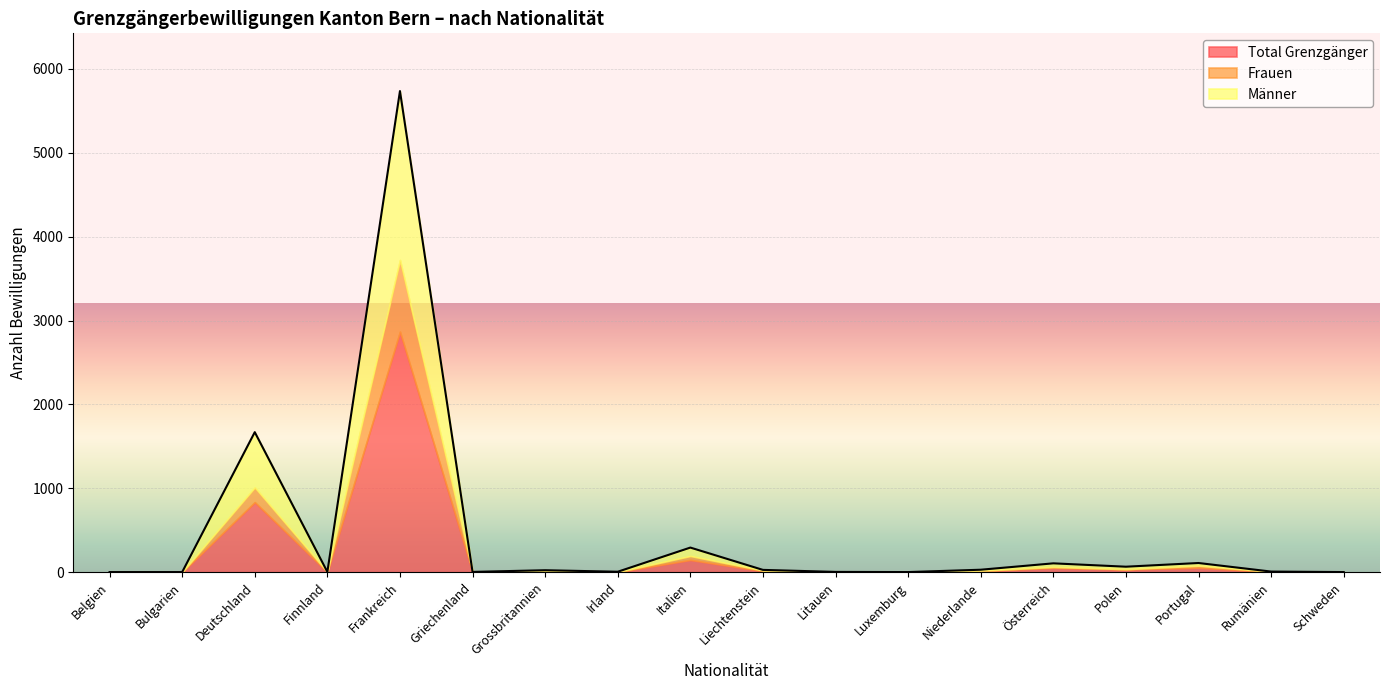

Does the chart display data point markers on the line(s)?

No